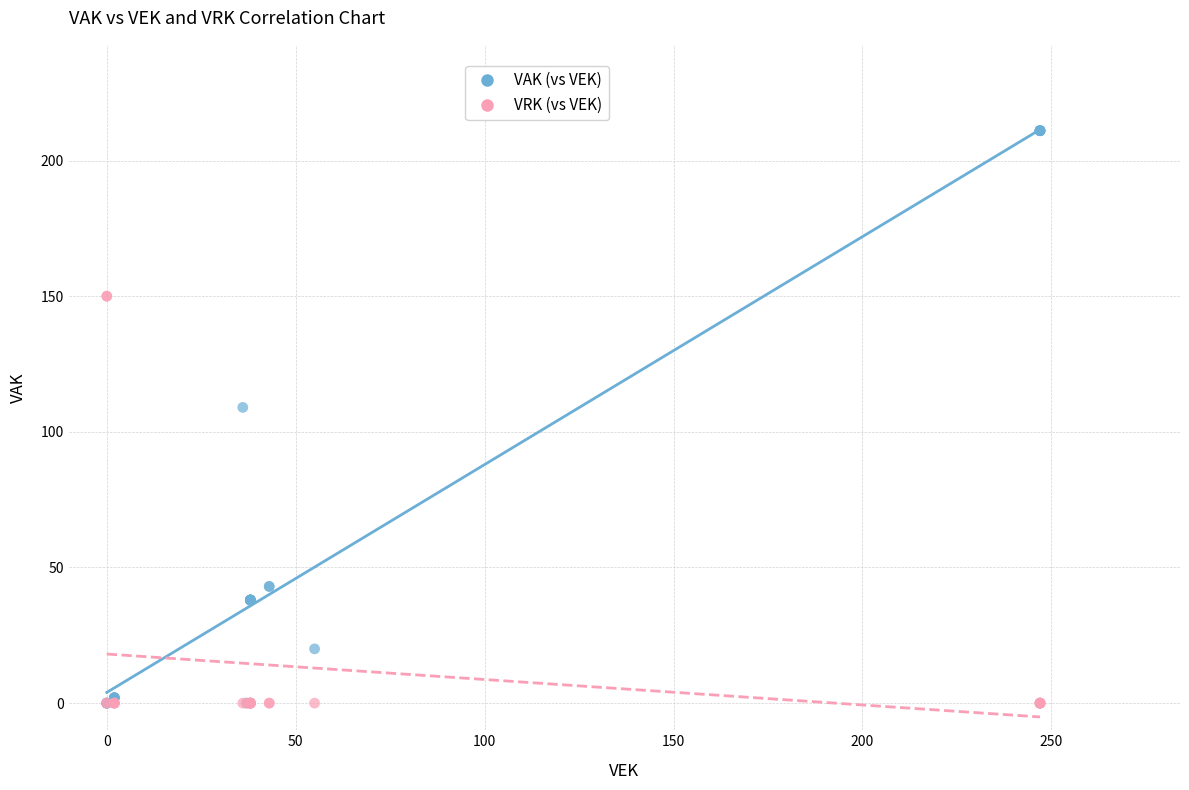

Which series has the largest Y range (max minus min)?

VAK (vs VEK)